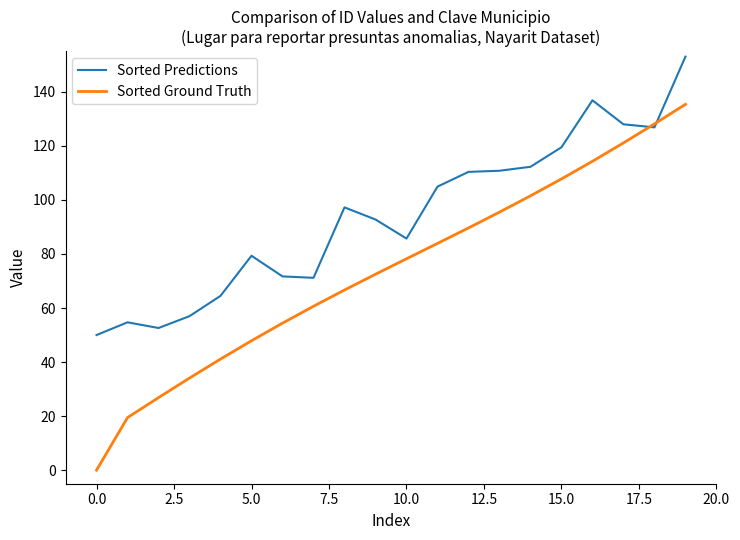

What is the value of the Sorted Predictions point at the 8th from the left?

71.2